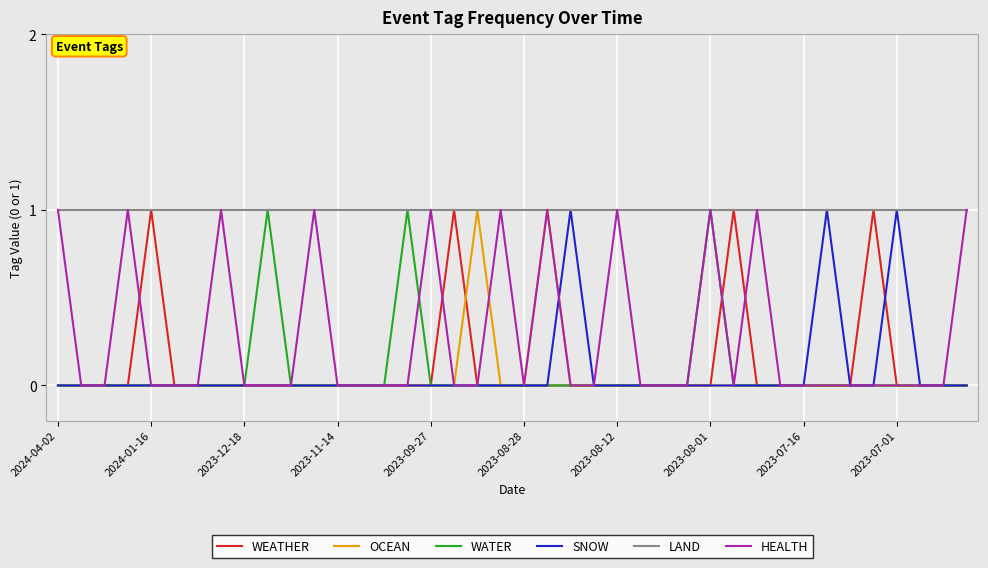

Which series has the largest total across all categories?

LAND